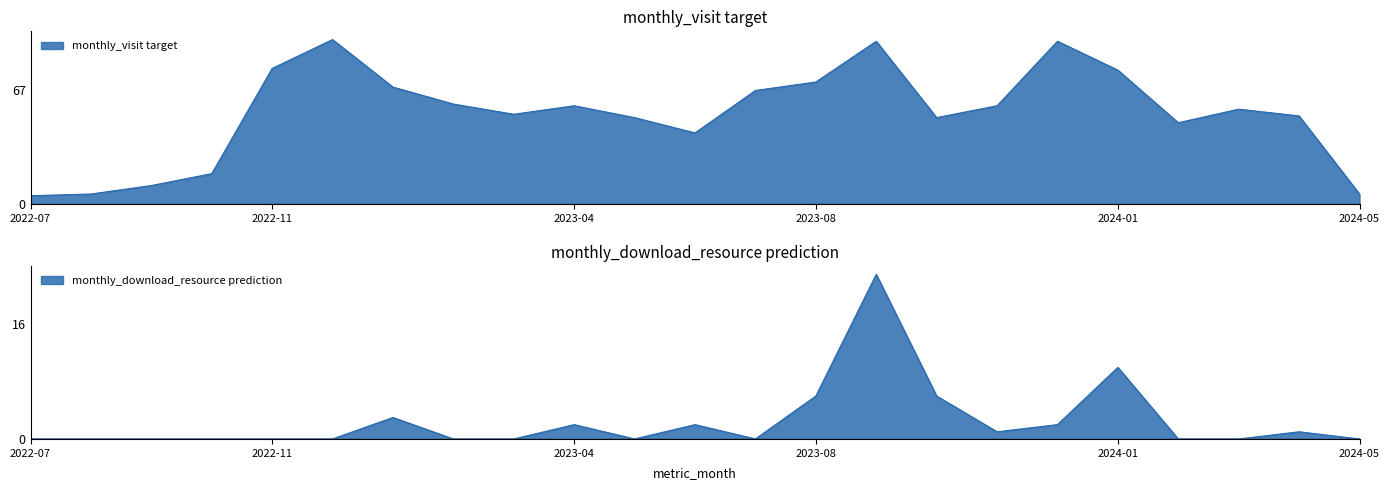

Reading right to left, what are all the values shown in this chart?

monthly_visit: 2024-05=6	2024-04=52	2024-03=56	2024-02=48	2024-01=79	2023-12=96	2023-11=58	2023-10=51	2023-09=96	2023-08=72	2023-07=67	2023-06=42	2023-05=51	2023-04=58	2023-03=53	2023-02=59	2023-01=69	2022-12=97	2022-11=80	2022-10=18	2022-09=11	2022-08=6	2022-07=5
monthly_download_resource: 2024-05=0	2024-04=1	2024-03=0	2024-02=0	2024-01=10	2023-12=2	2023-11=1	2023-10=6	2023-09=23	2023-08=6	2023-07=0	2023-06=2	2023-05=0	2023-04=2	2023-03=0	2023-02=0	2023-01=3	2022-12=0	2022-11=0	2022-10=0	2022-09=0	2022-08=0	2022-07=0